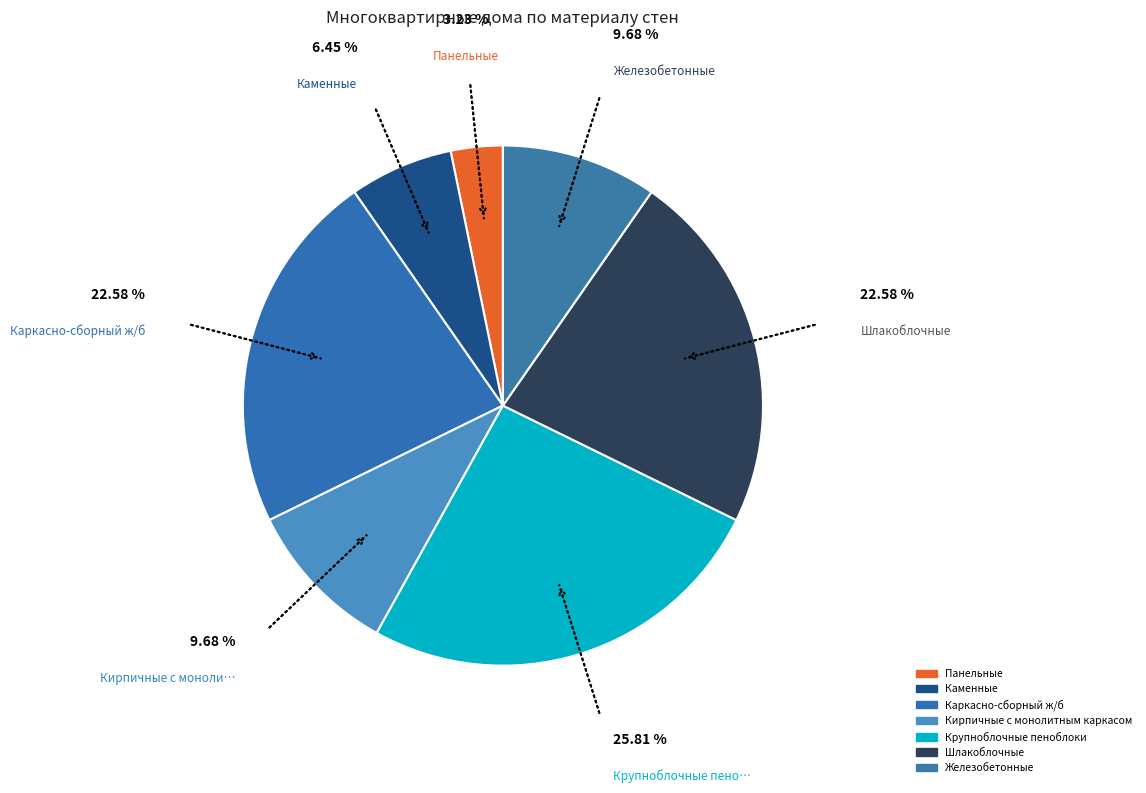

Between Шлакоблочные and Кирпичные с монолитным каркасом, which is larger?

Шлакоблочные